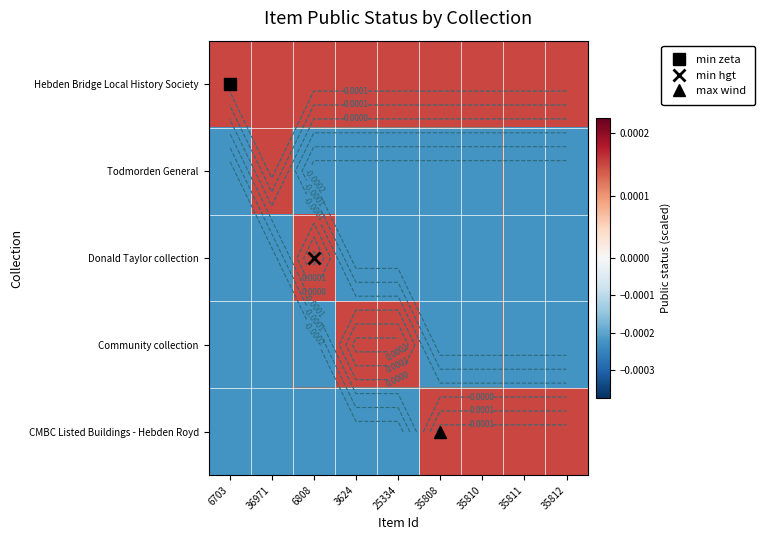

At which category is the sum across all series the highest?

36971